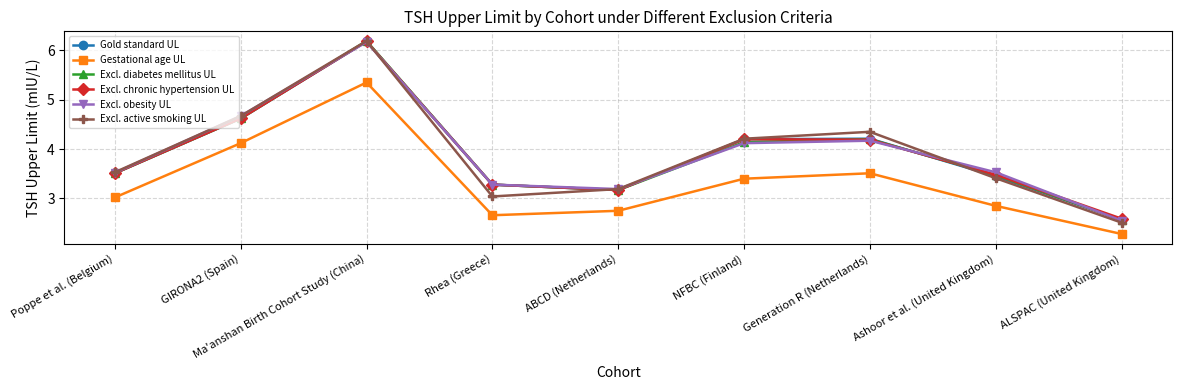

How many distinct data groups are displayed?

6